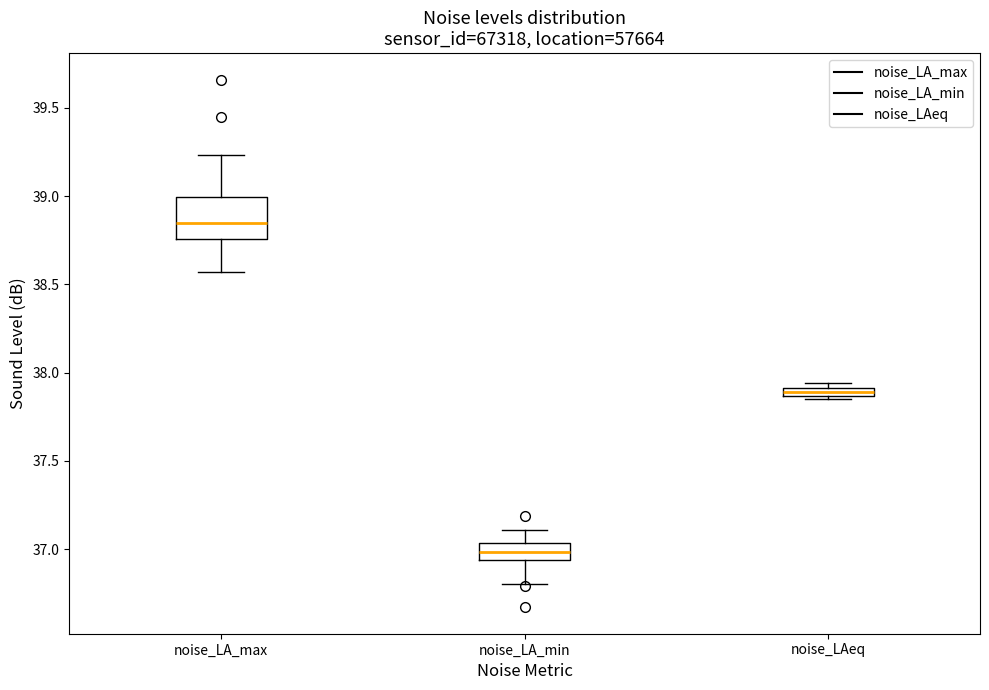

Where is the upper edge of the box for noise_LAeq on the y-axis? The values are not printed on the chart, so give them approximately, as read against the axis.

37.90